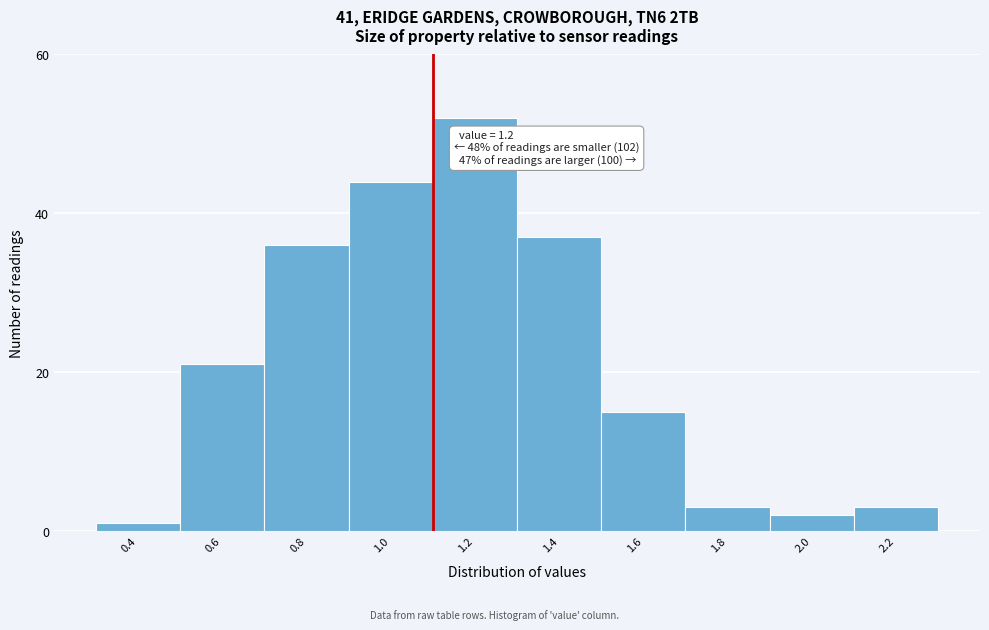

Reading right to left, transcribe all the data shown in this chart.

2.2=3	2.0=2	1.8=3	1.6=15	1.4=37	1.2=52	1.0=44	0.8=36	0.6=21	0.4=1